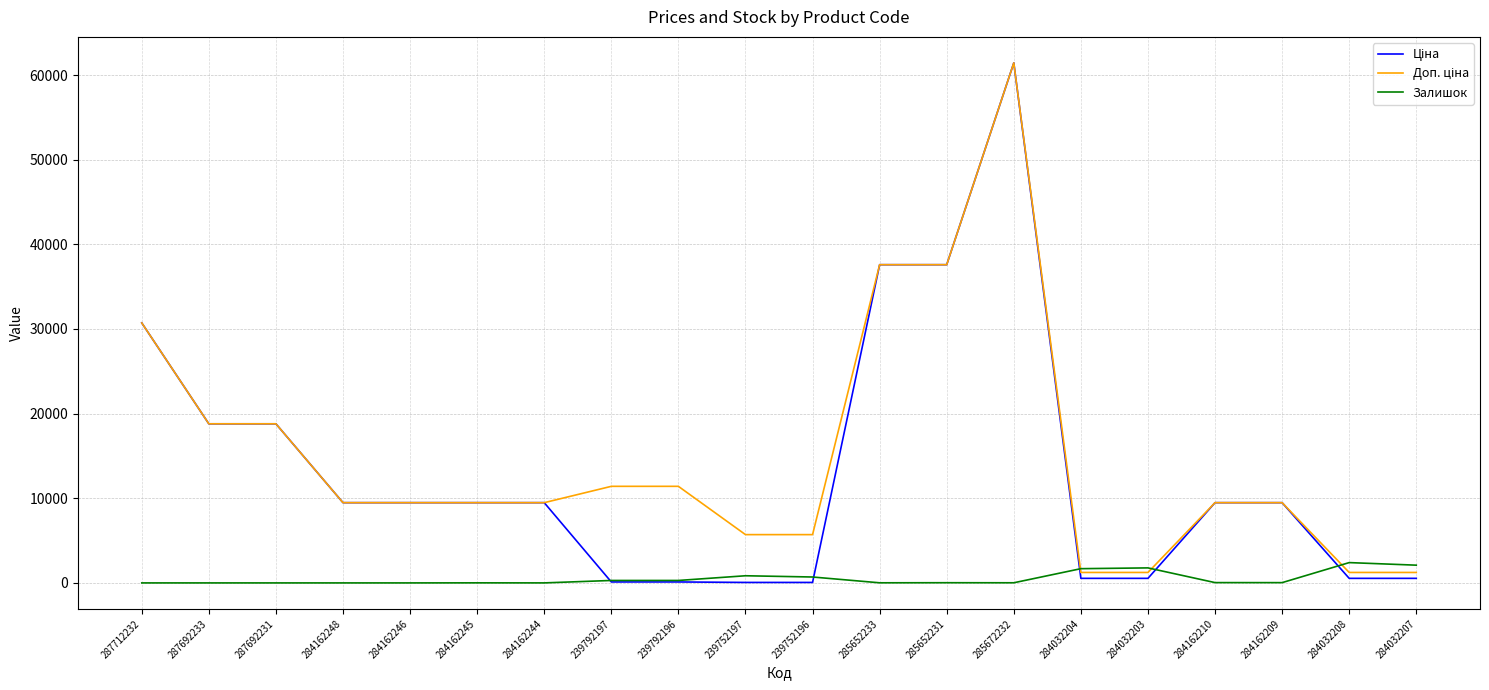

What is the spread (max minus min) of values at 287692233?

18796.8